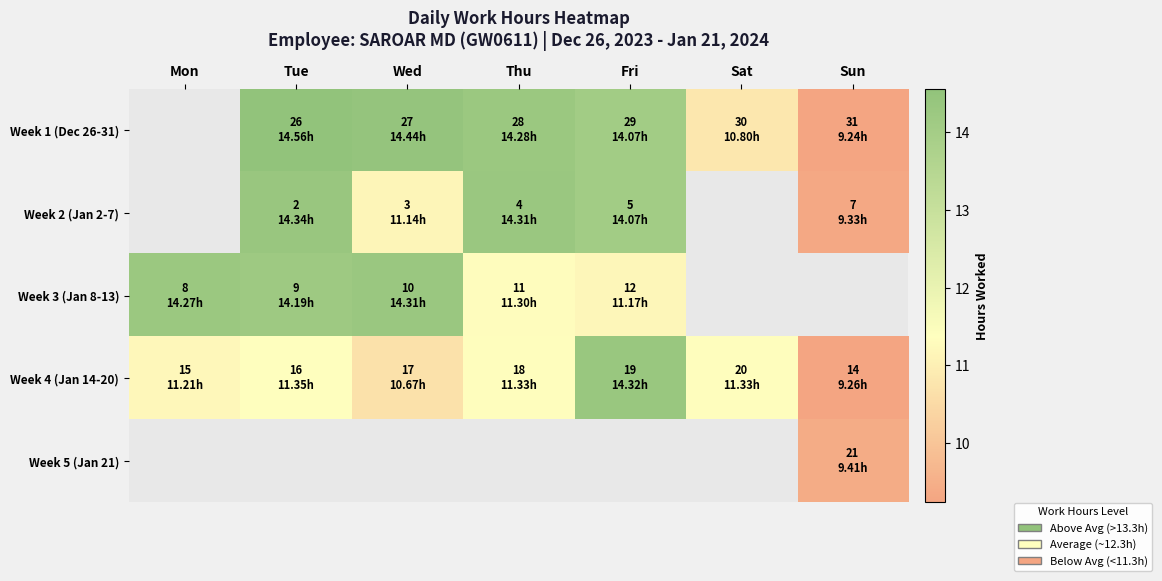

Which has a higher value, Mon or Thu?

Thu